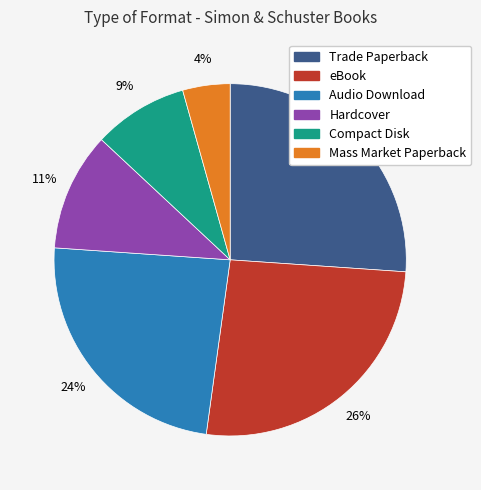

Combined, do Audio Download and Hardcover account for over 50%?

No